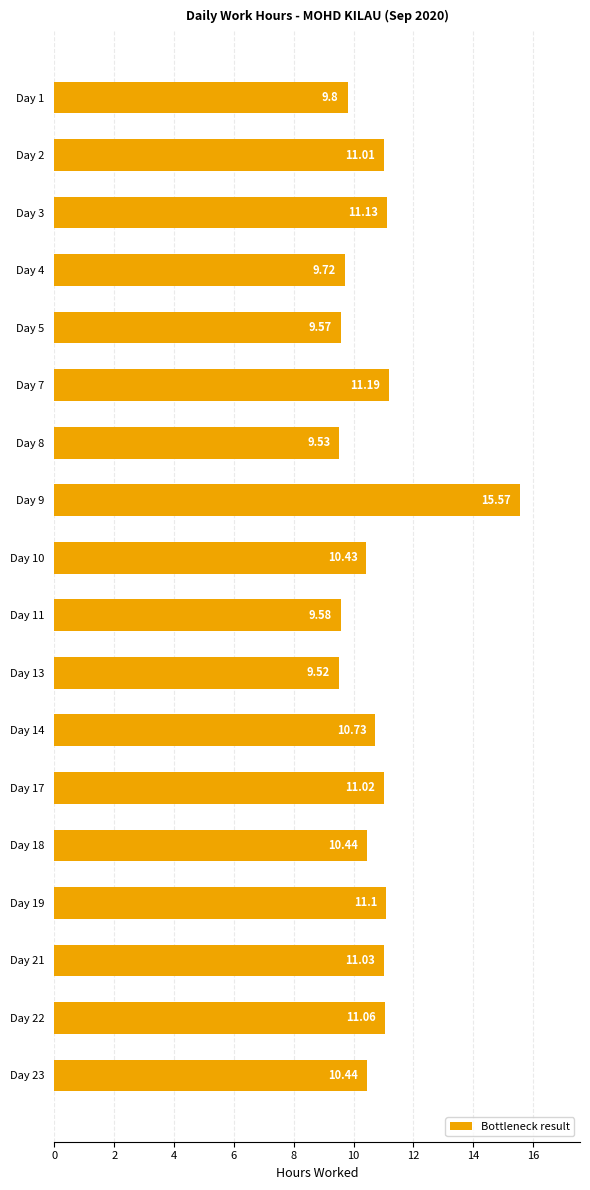

Which category has the lowest value across all series?

Day 13